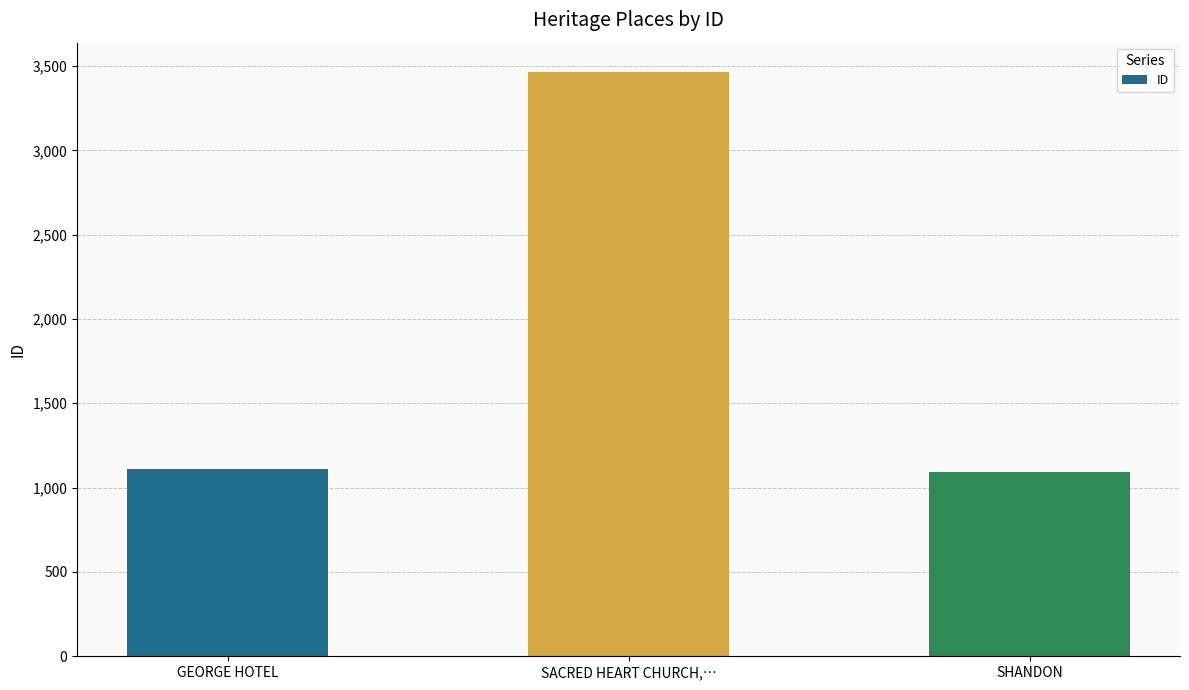

What is the sum of all values?

5667